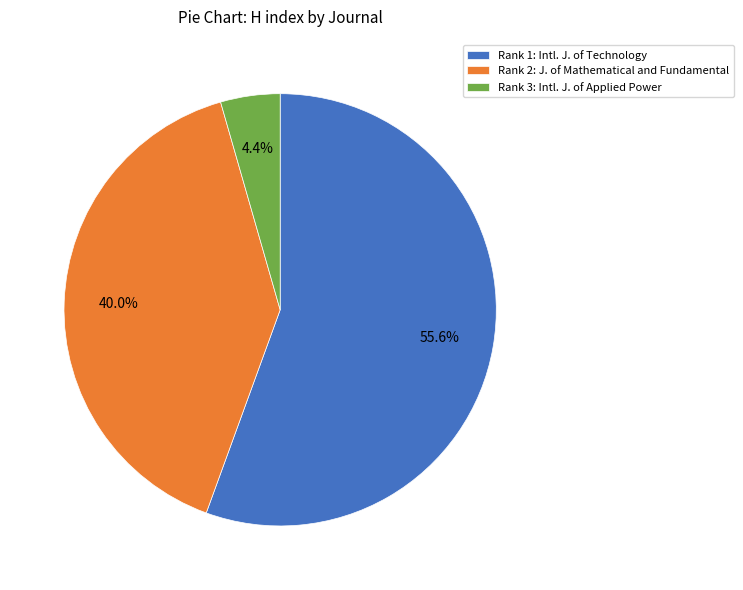

Is there a majority slice in this chart?

Yes